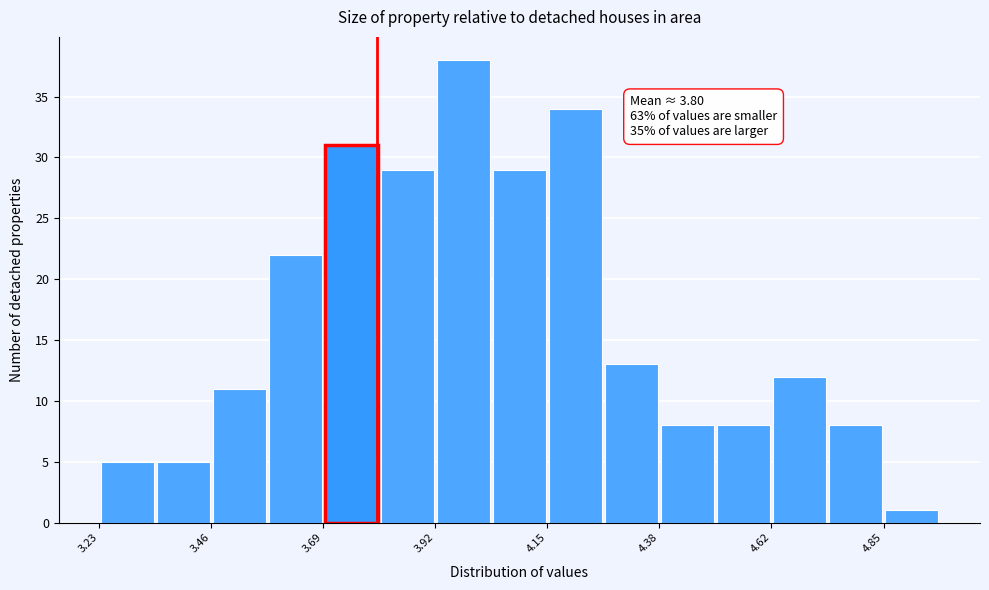

Read against the x-axis, roughly where is the centre of the tallest bar?

4.00